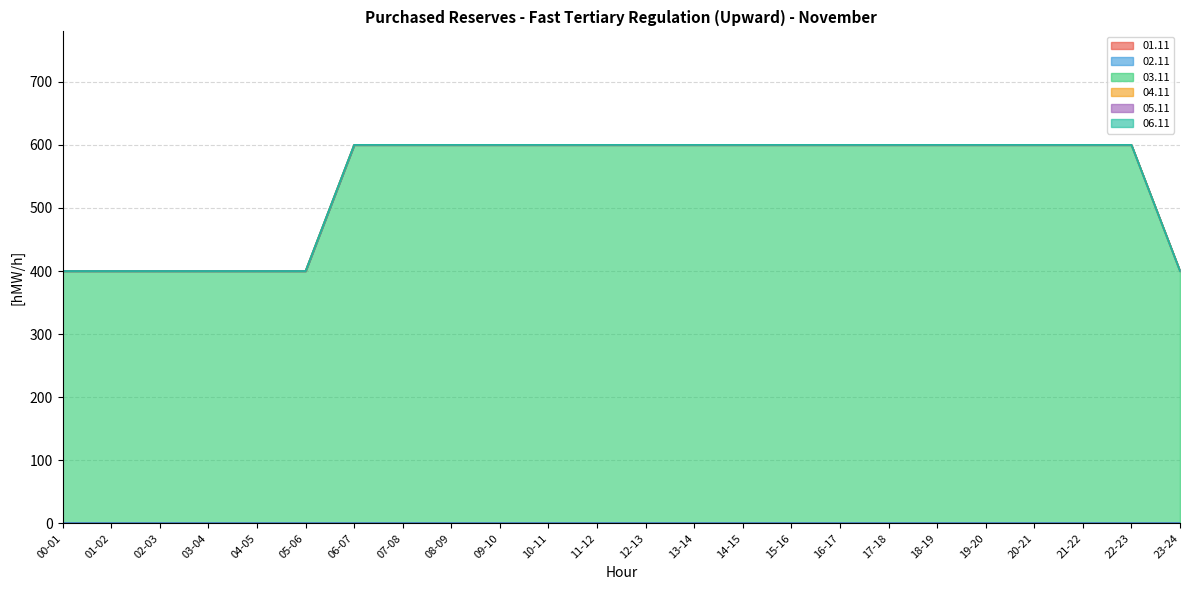

Which category has the highest value across all series?

06-07